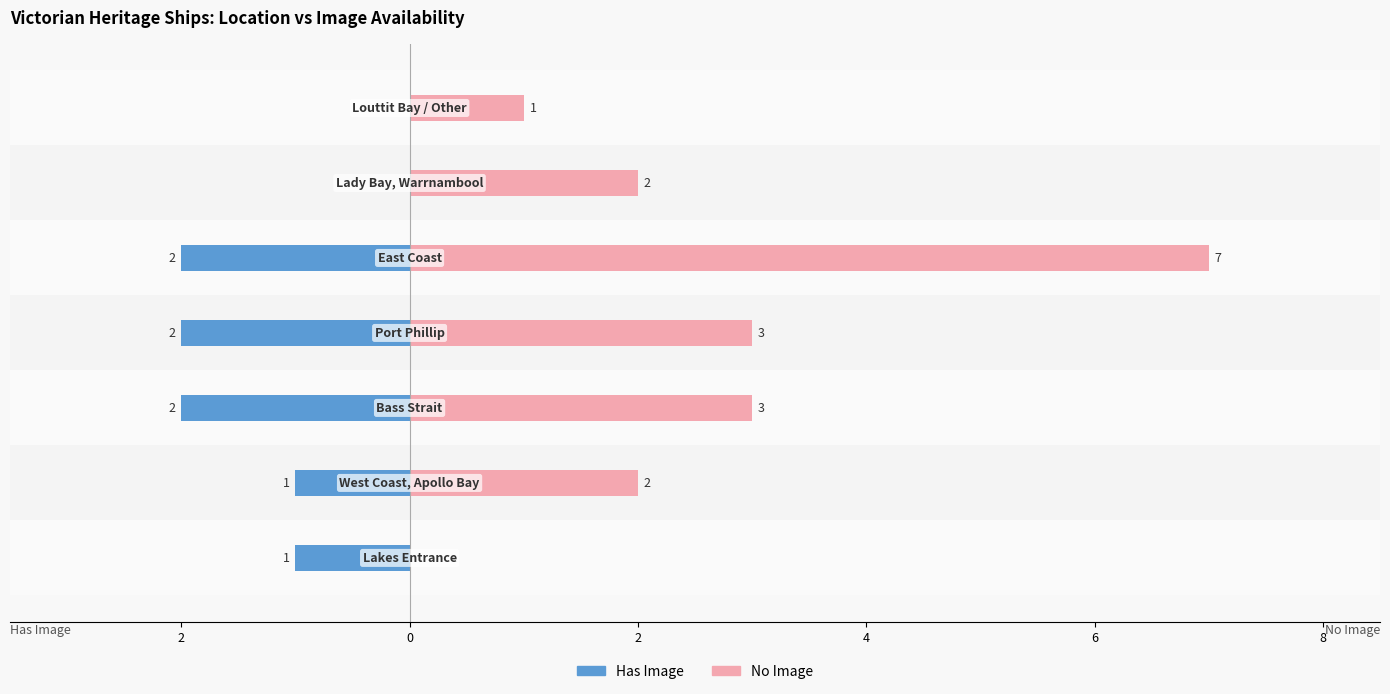

The value of No Image at 4 is 4. True or false?

False